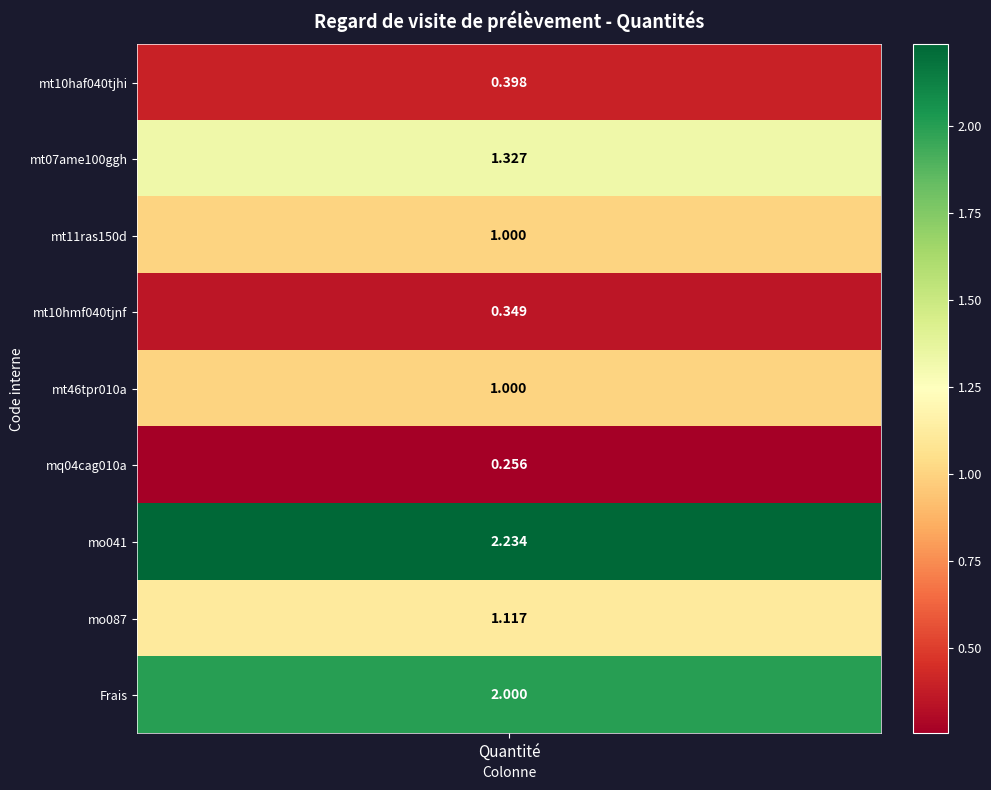

Reading left to right, transcribe all the data shown in this chart.

0.4	1.3	1.0	0.3	1.0	0.3	2.2	1.1	2.0